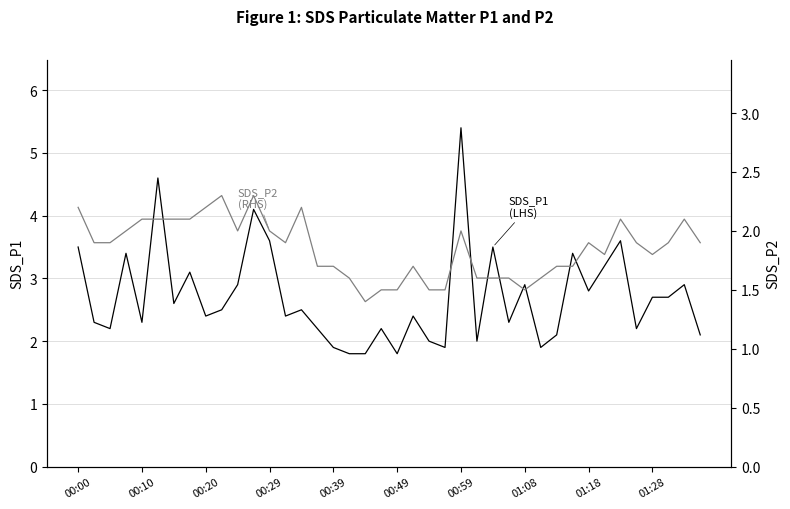

What is the average value of the SDS_P2 (RHS) series?

1.9